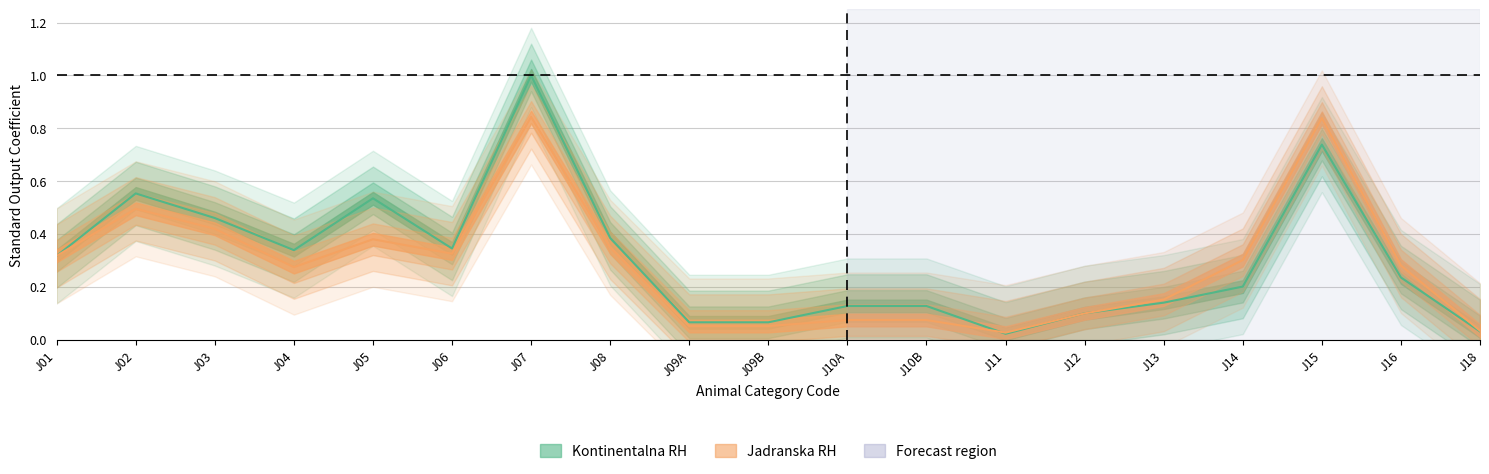

What is the difference between the maximum and minimum values in the Kontinentalna RH series?

1.0